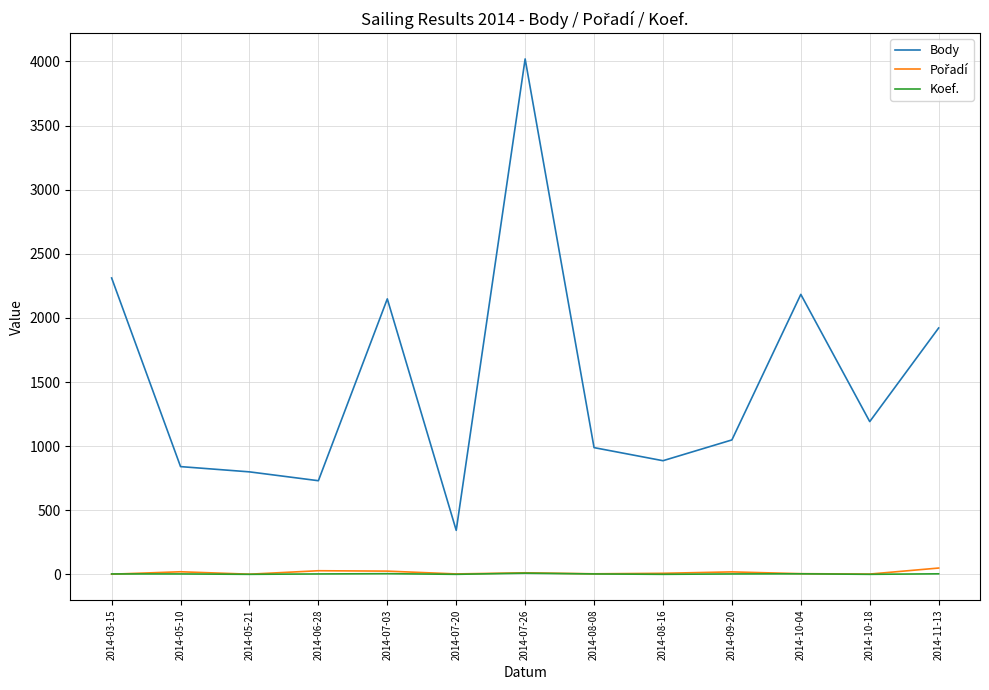

True or false: Koef. and Body cross at least once.

False